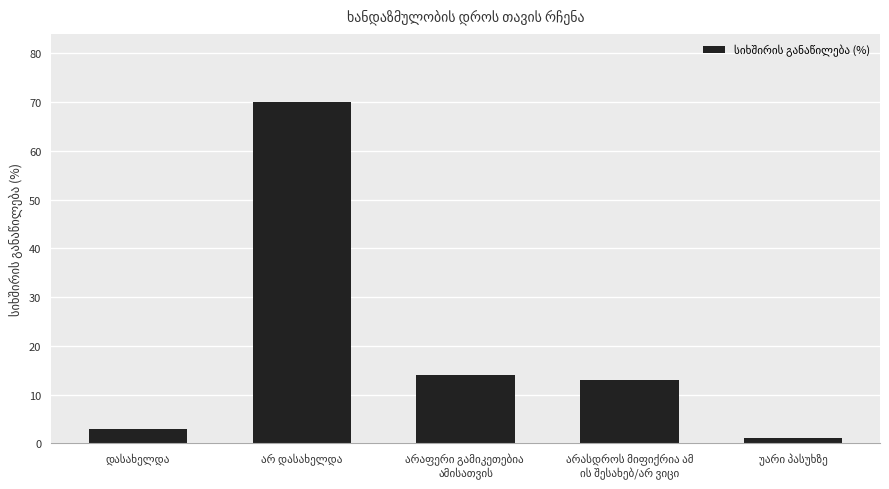

What is the greatest value displayed?

70